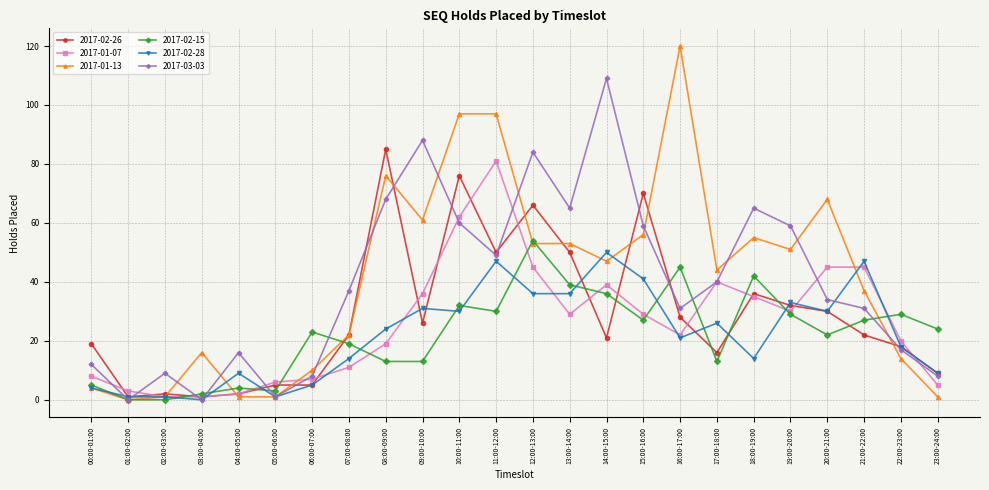

Which series has the largest total across all categories?

2017-01-13